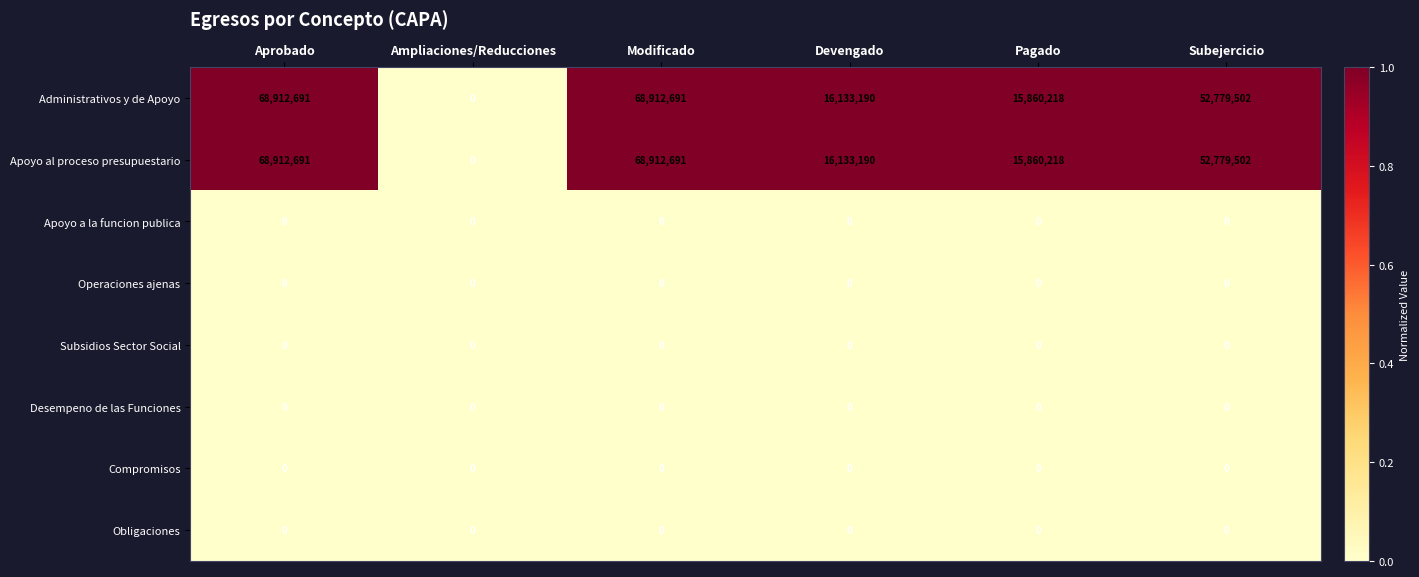

Is the value of Subsidios Sector Social at Ampliaciones/Reducciones greater than the value of Apoyo al proceso presupuestario at Devengado?

No